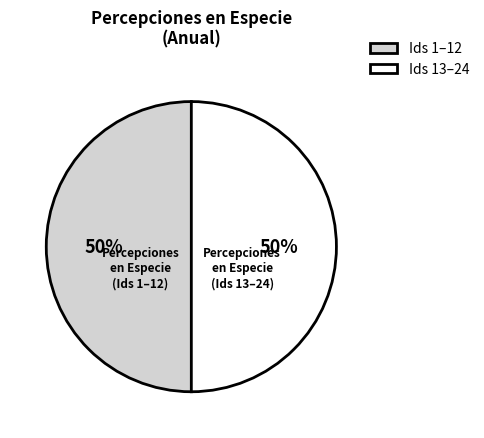

How many slices are in this pie chart?

2